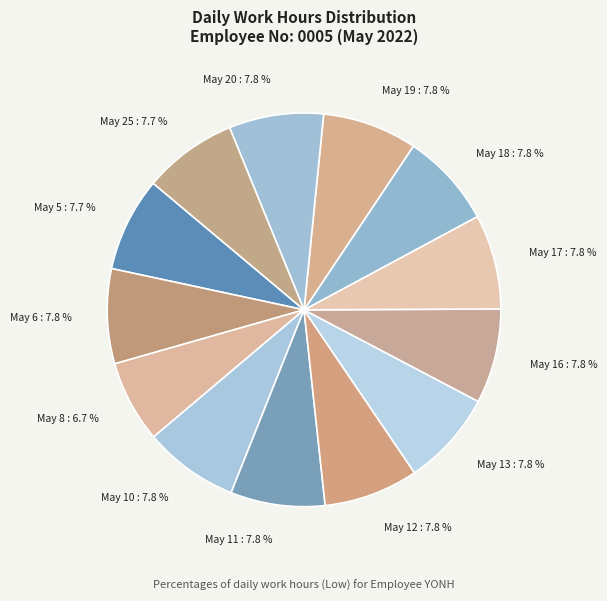

Is there a majority slice in this chart?

No